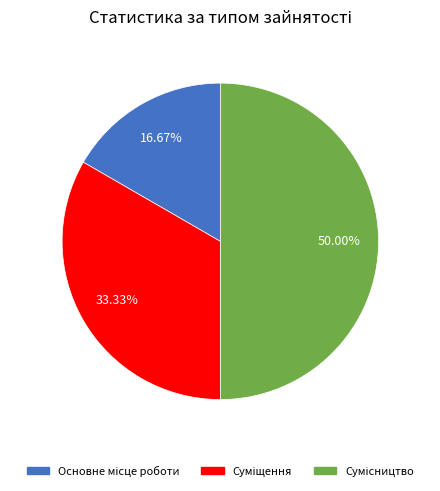

How many segments does this pie chart have?

3